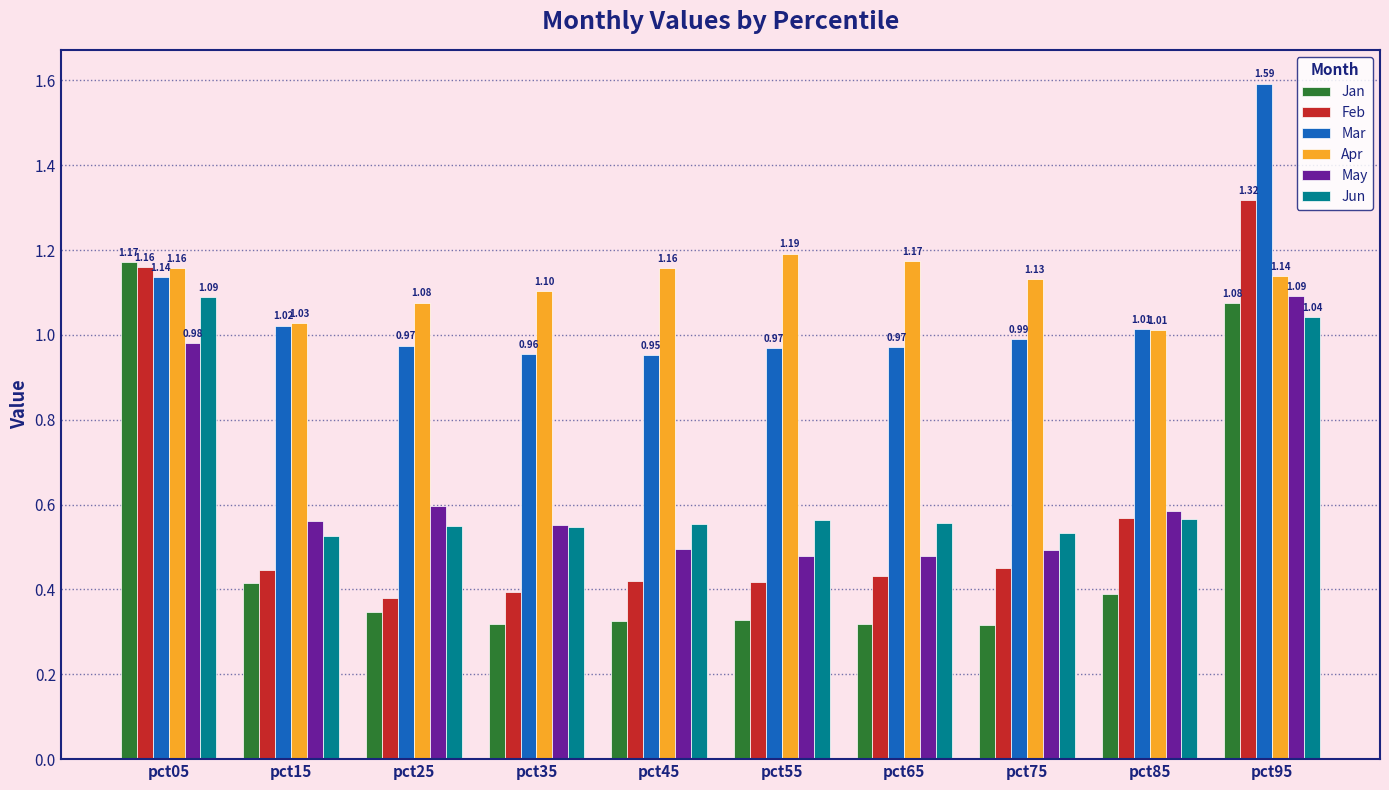

Is the value of Jun at pct15 greater than the value of Feb at pct75?

Yes